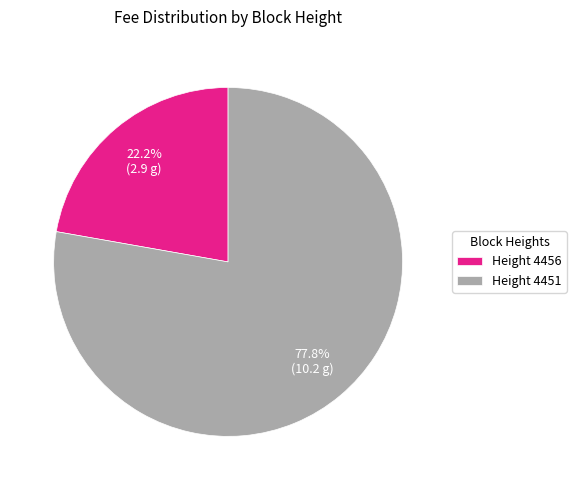

Rank the categories by value from lowest to highest.

Height 4456, Height 4451